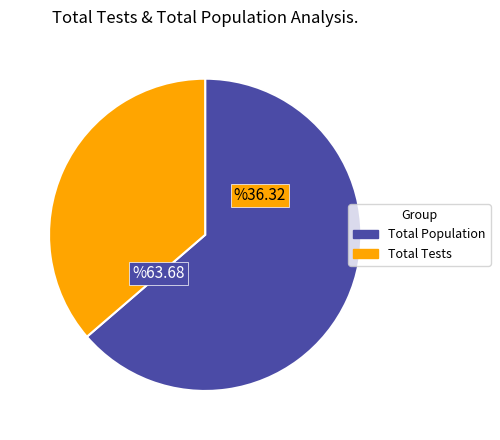

Is there a majority slice in this chart?

Yes